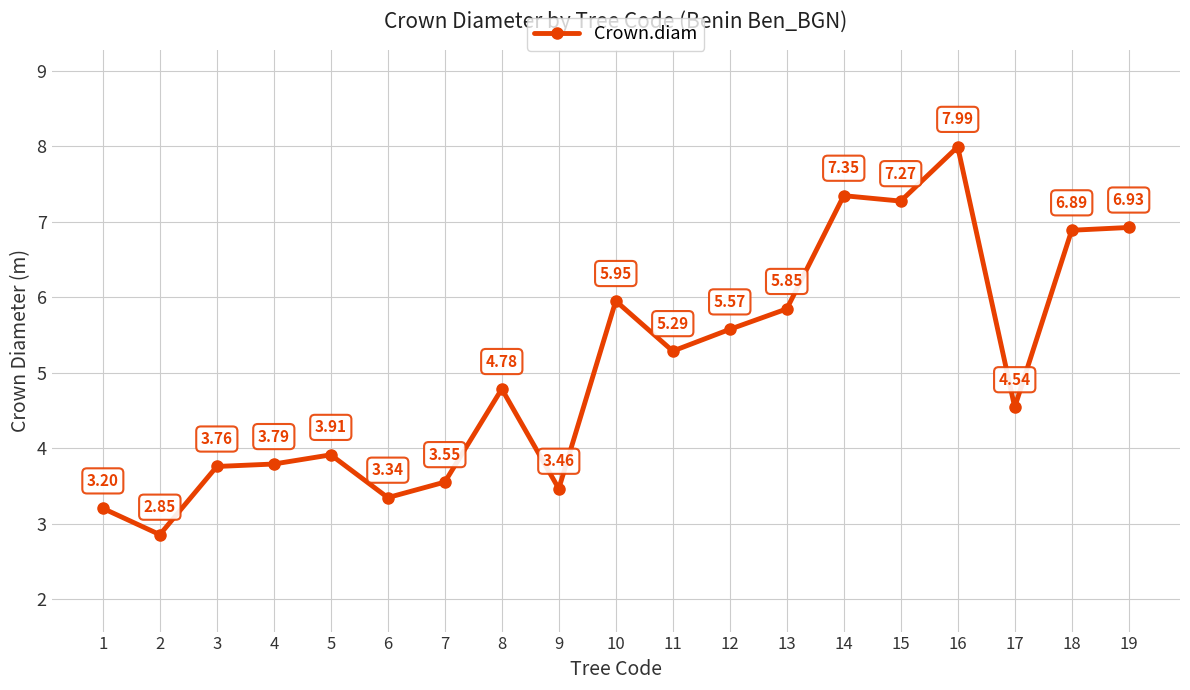

Which label corresponds to the largest value in the chart?

16